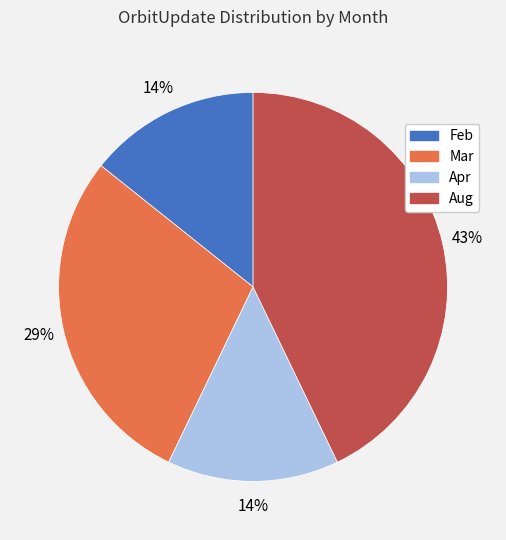

Is Mar the majority of the pie?

No